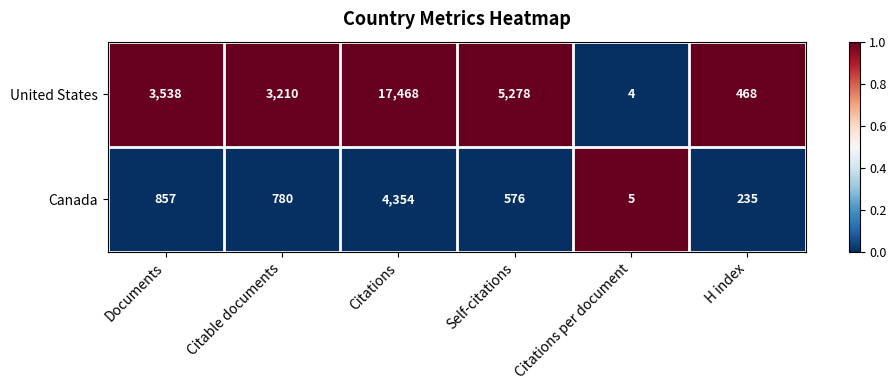

What is the total value across all series at H index?

703